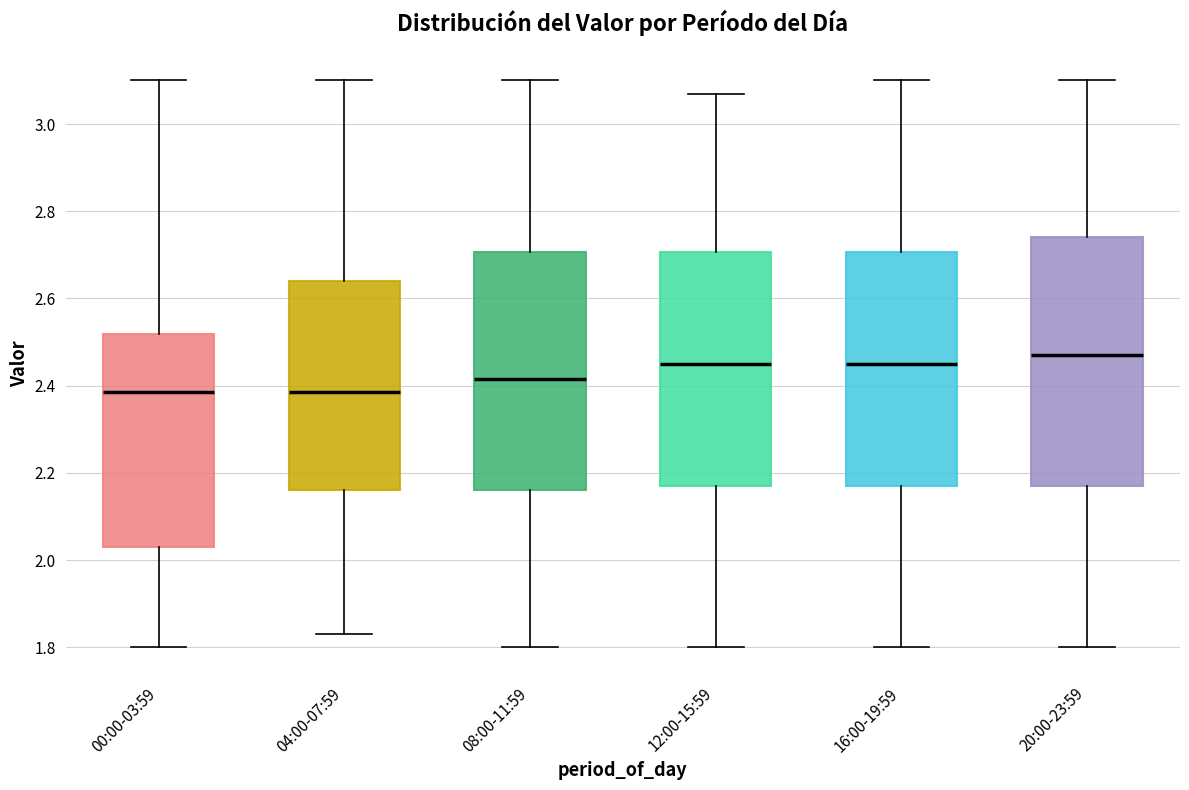

Where does the lower whisker of the box for 12:00-15:59 end on the y-axis? The values are not printed on the chart, so give them approximately, as read against the axis.

1.80